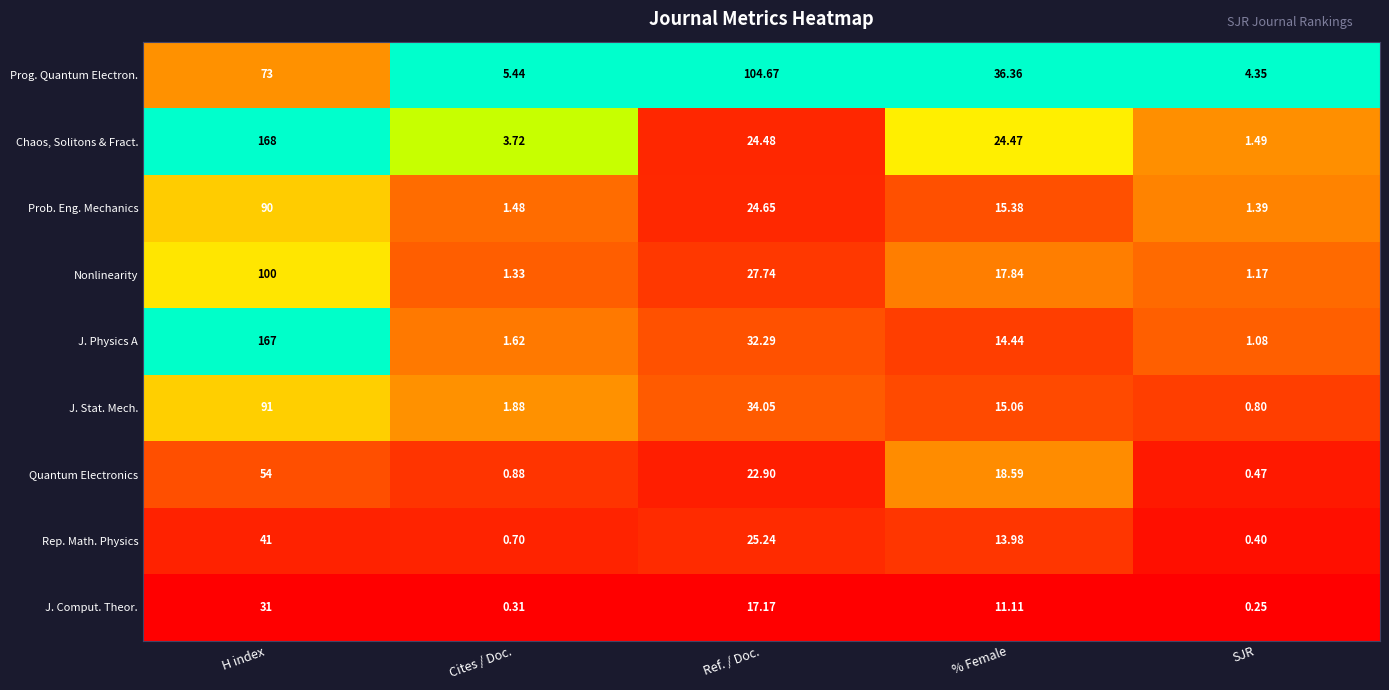

Between Cites / Doc. and % Female, which series saw the biggest shift?

Prog. Quantum Electron.